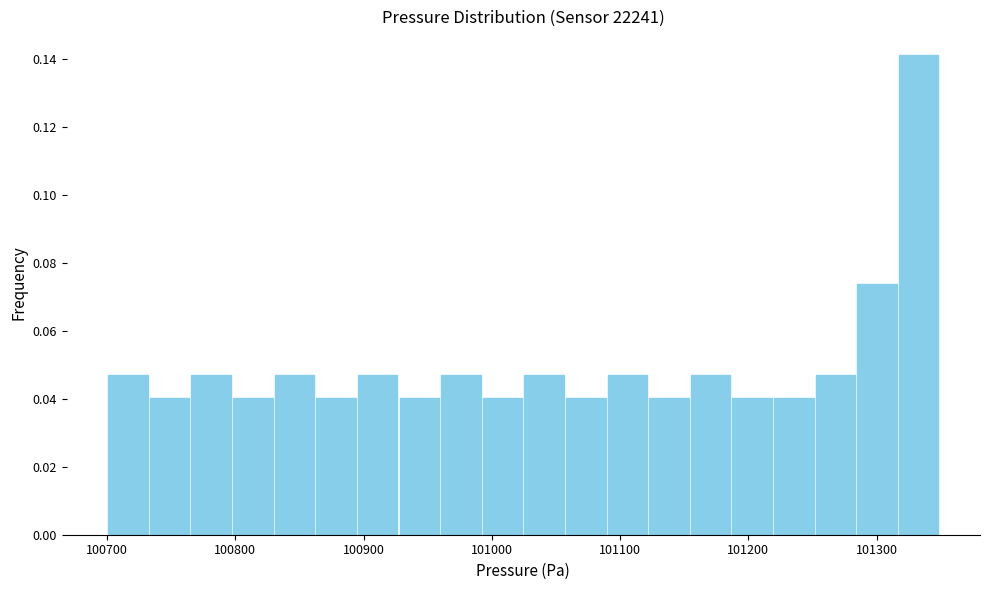

Around what value on the x-axis is the tallest bar? Give the approximate position of its centre, as read against the axis.

101330